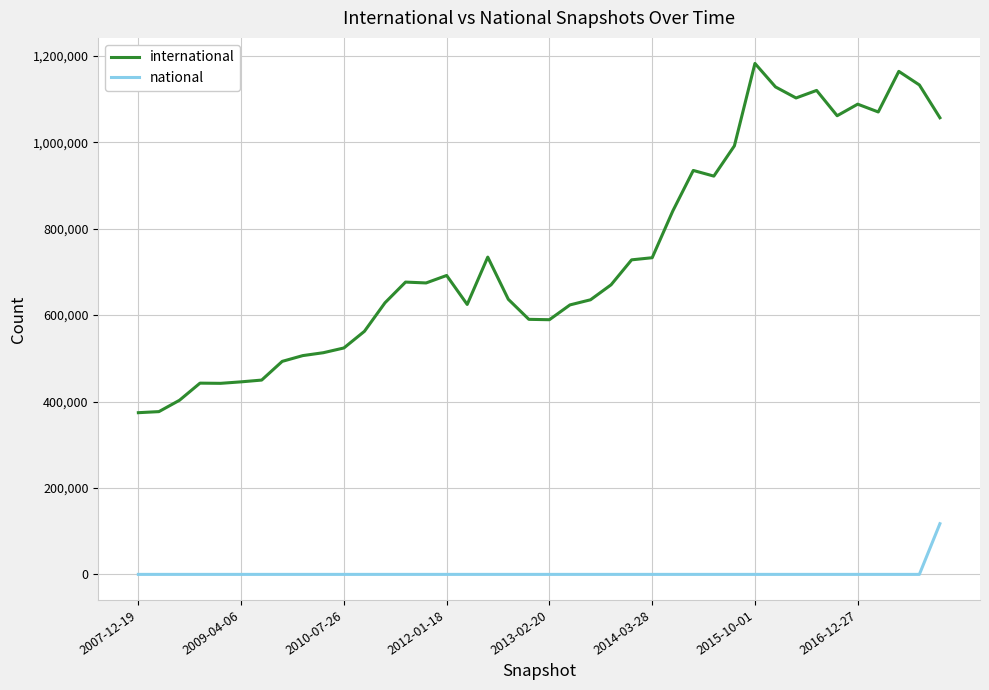

Rank the series by their average value, from lowest to highest.

national, international